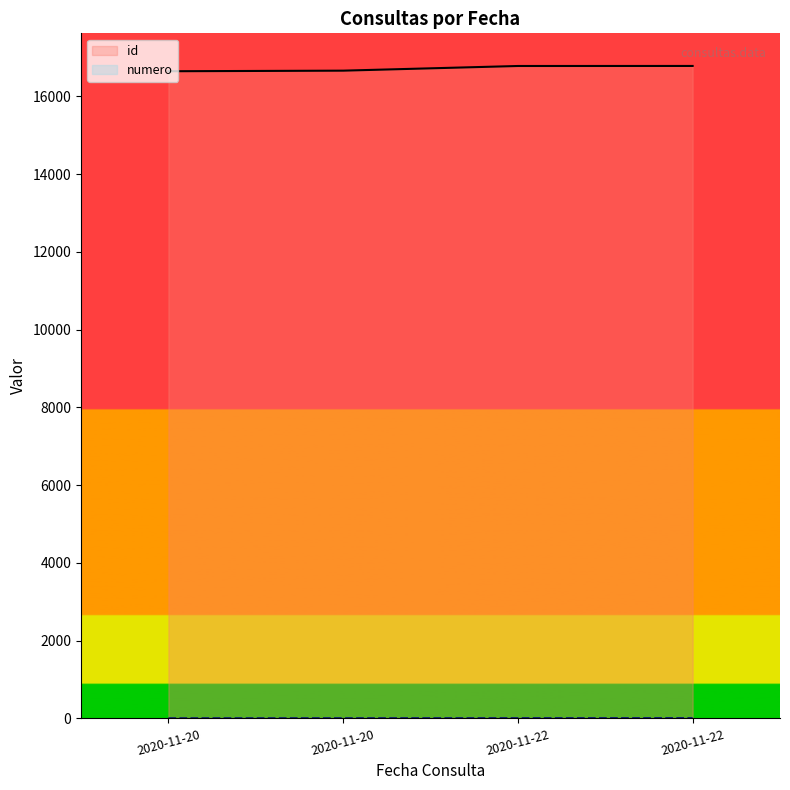

Between 2020-11-20 and 2020-11-22, which is larger?

2020-11-22